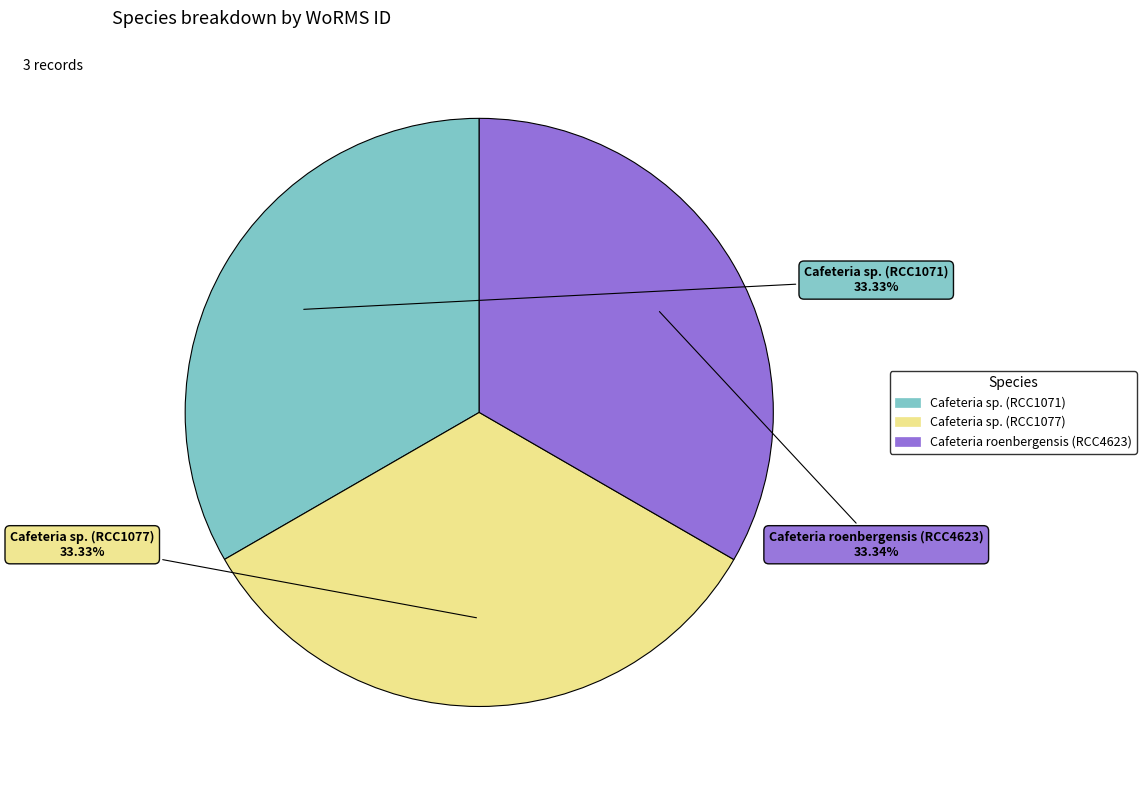

Is there any slice that represents more than half of the pie?

No